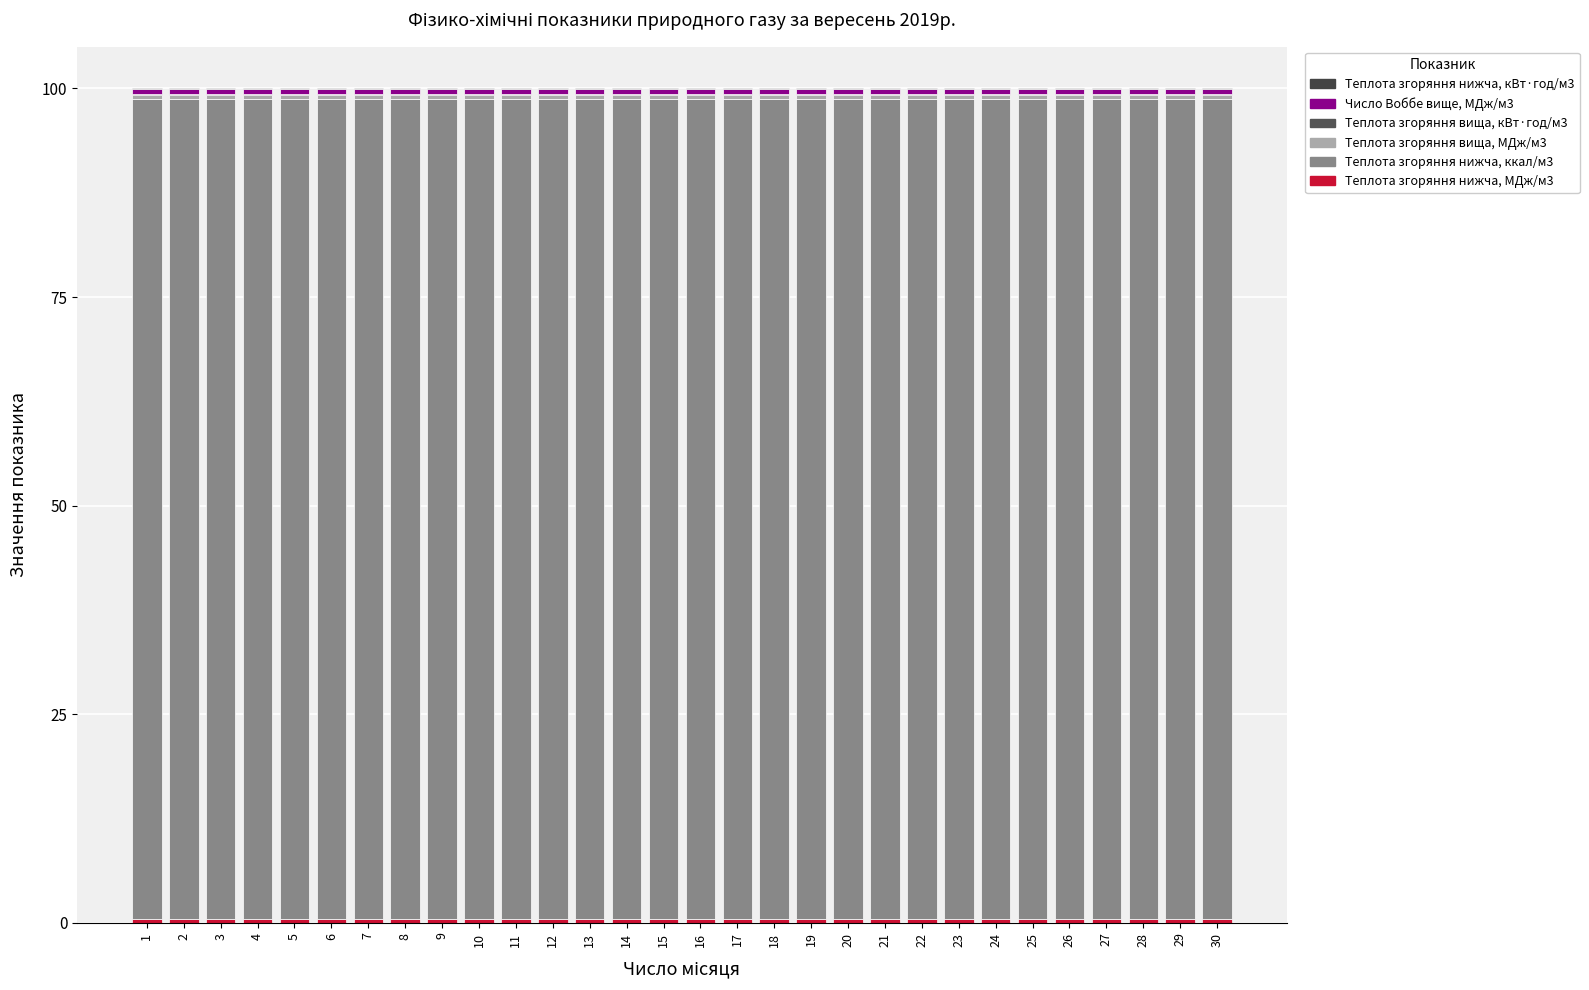

Does the chart contain stacked bars?

Yes